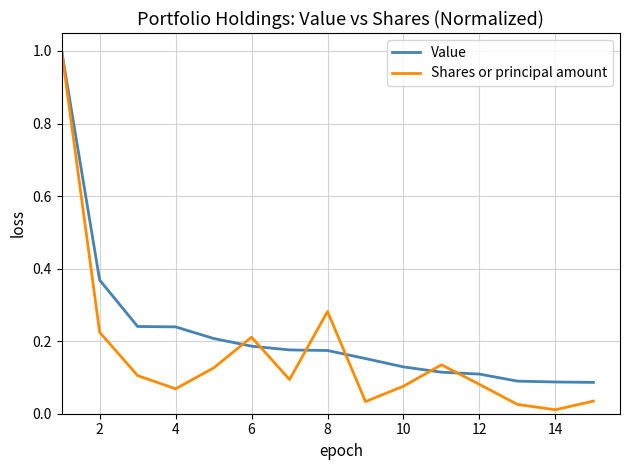

What are all the series names shown in the legend?

Value, Shares or principal amount